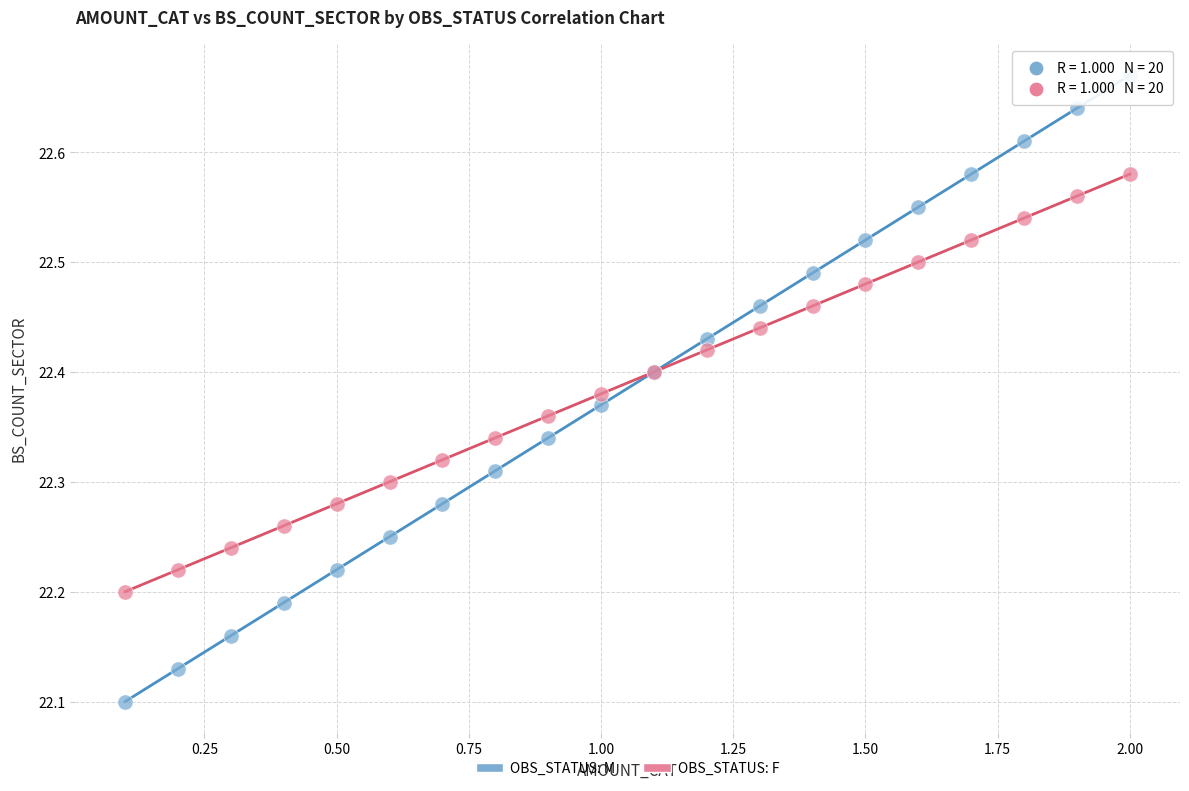

Which series contains the highest Y value?

OBS_STATUS: M